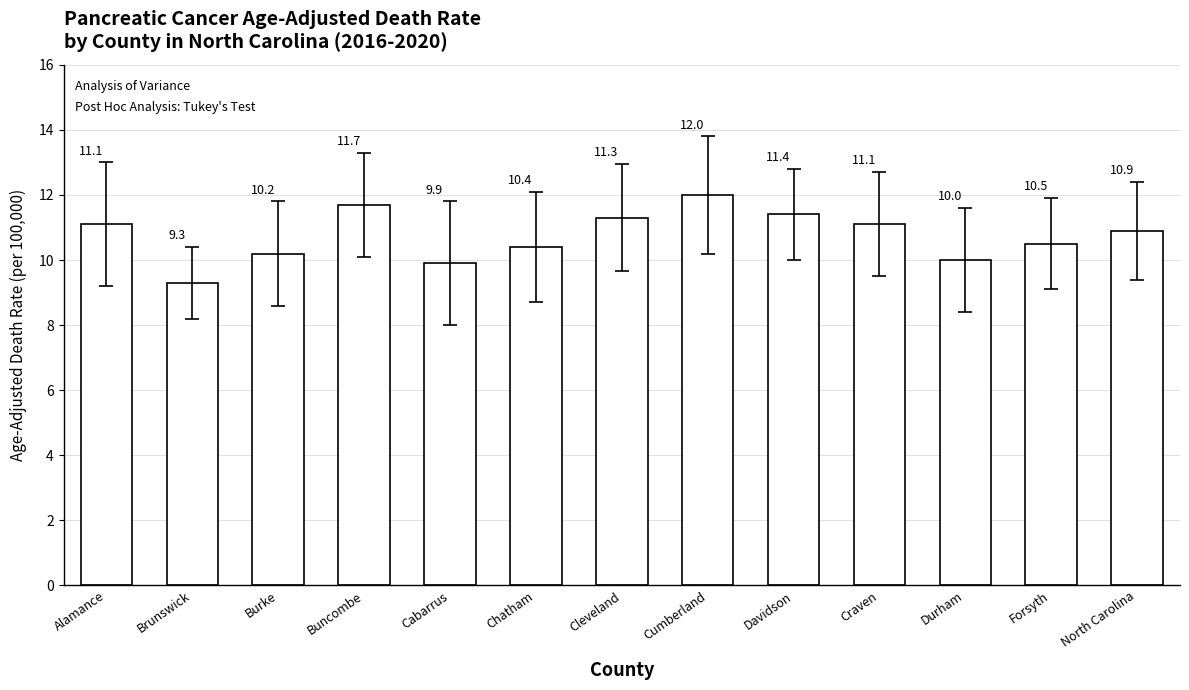

Are the bars horizontal?

No